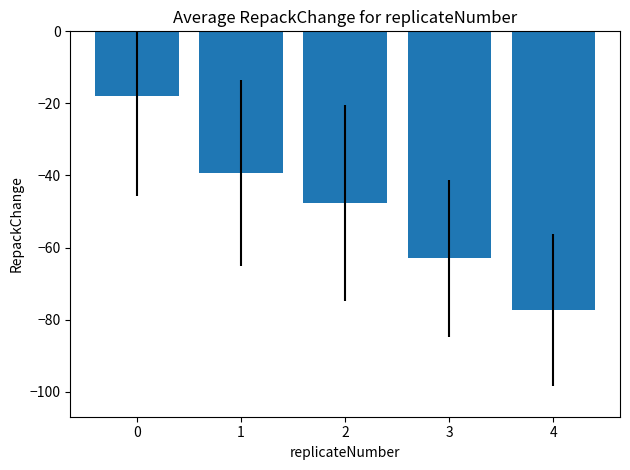

What is the difference between the maximum and second lowest values?

45.0